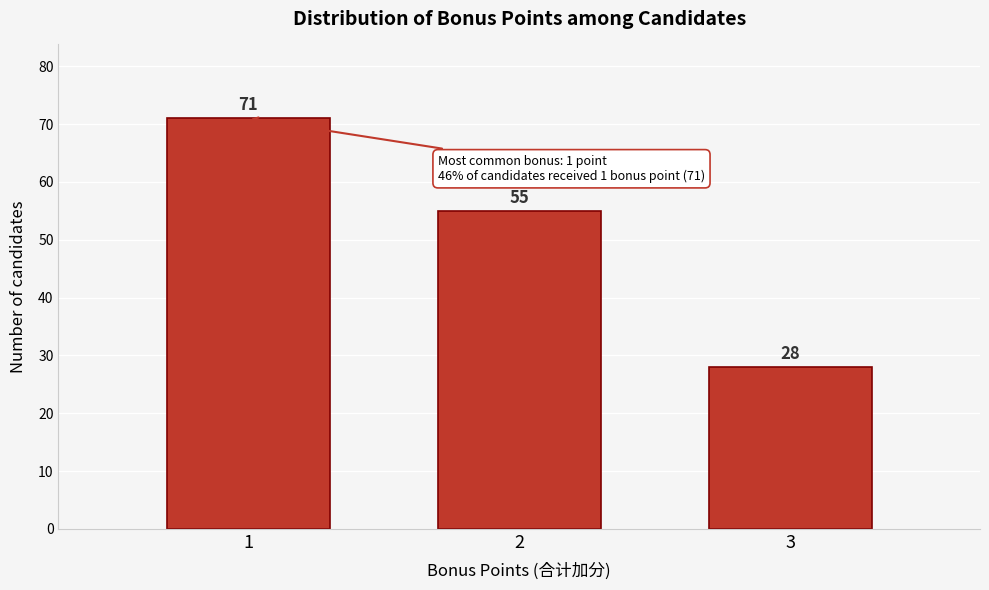

Reading right to left, transcribe all the data shown in this chart.

28	55	71